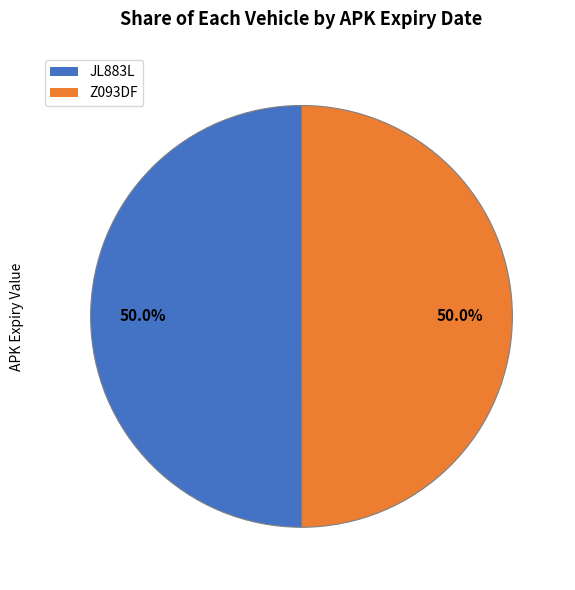

What percentage do Z093DF and JL883L together represent?

100.0%